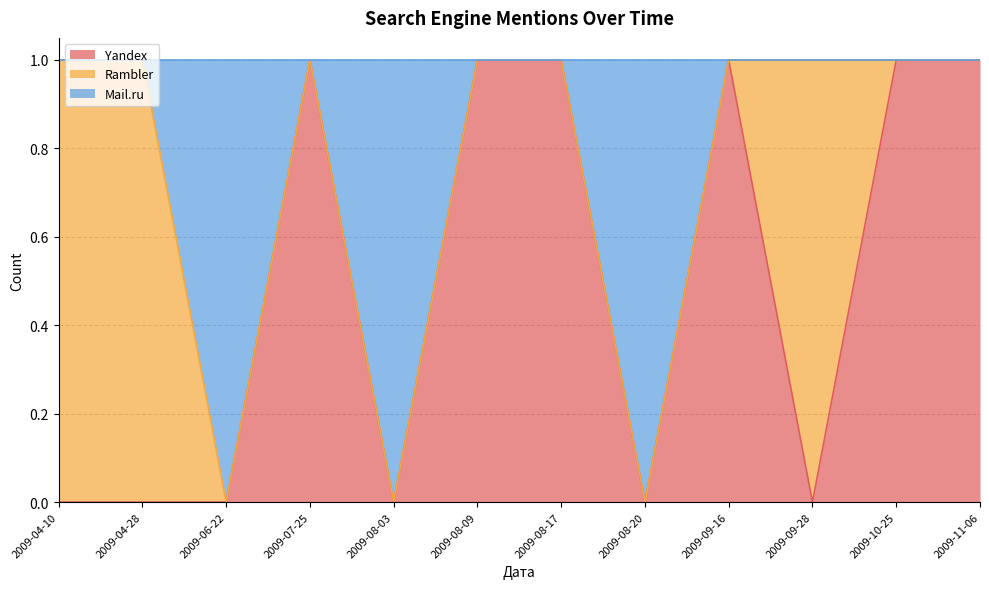

What are all the series names shown in the legend?

Yandex, Rambler, Mail.ru